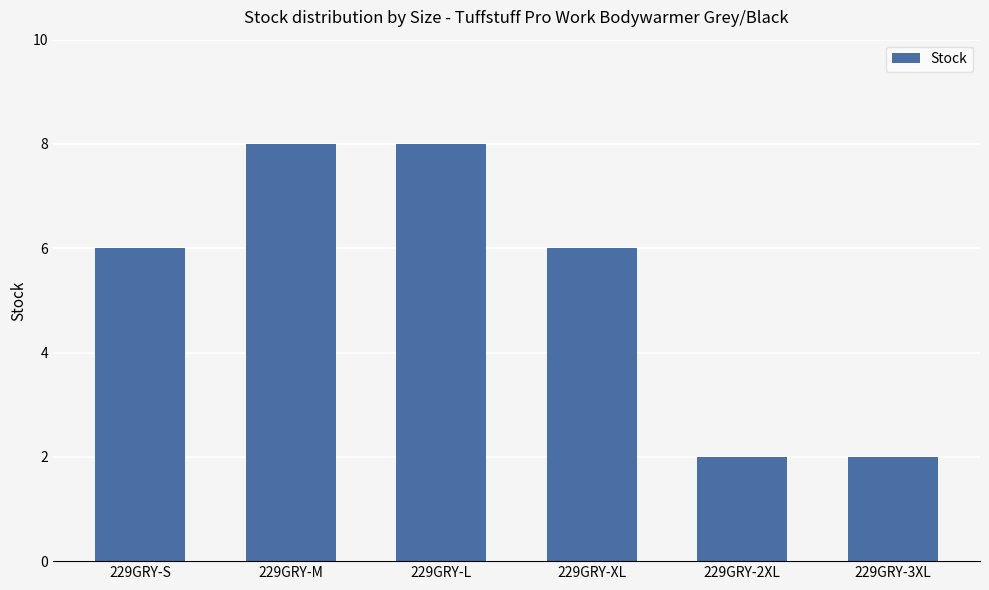

What is the label of the 2nd bar from the right?

229GRY-2XL